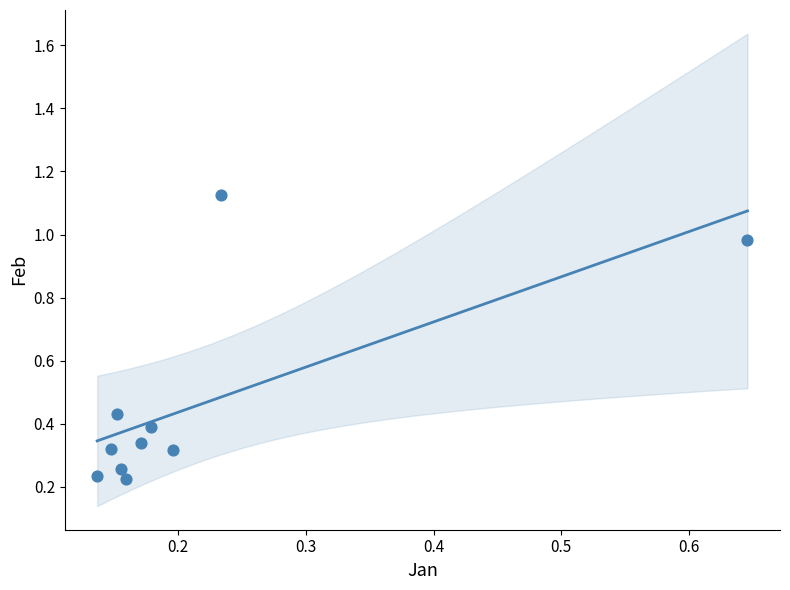

What is the range of X values (max minus min)?

0.5